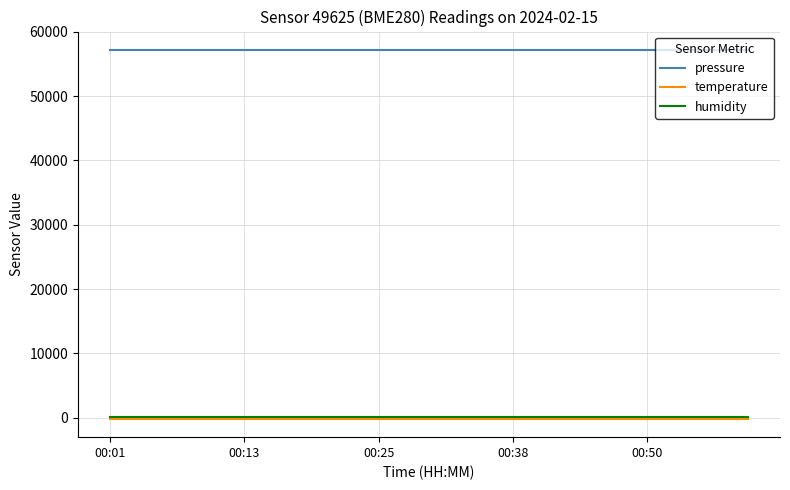

What is the lowest value of the pressure series?

57167.9